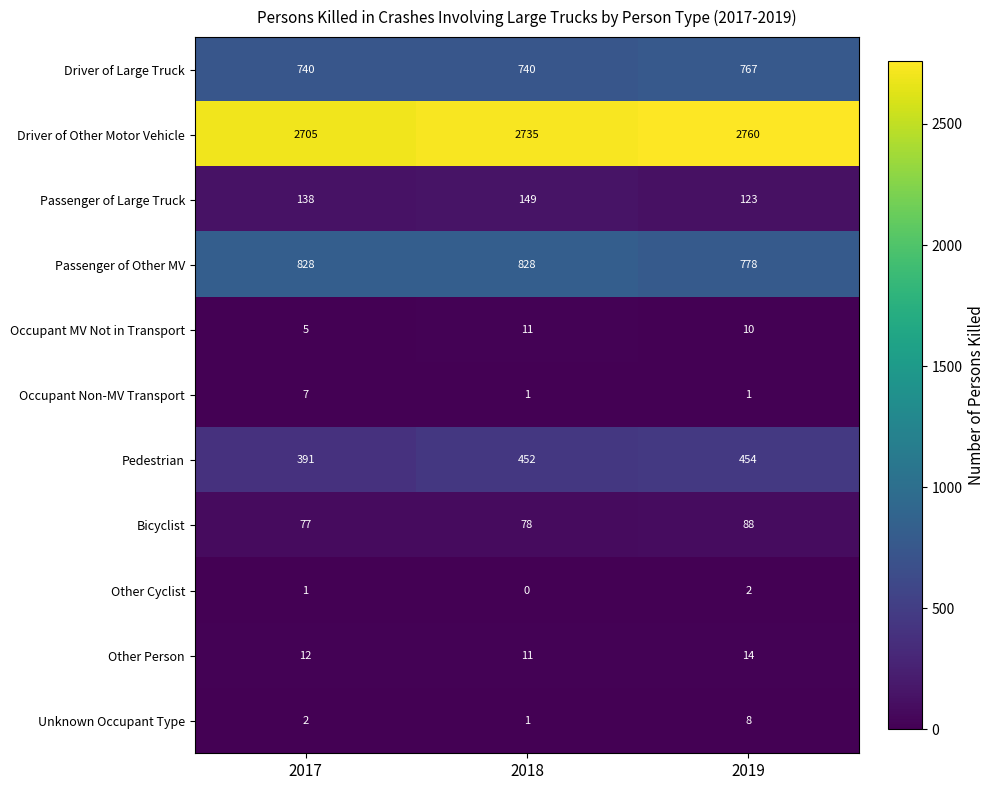

Rank the series at 2017 from lowest to highest value.

Other Cyclist, Unknown Occupant Type, Occupant MV Not in Transport, Occupant Non-MV Transport, Other Person, Bicyclist, Passenger of Large Truck, Pedestrian, Driver of Large Truck, Passenger of Other MV, Driver of Other Motor Vehicle